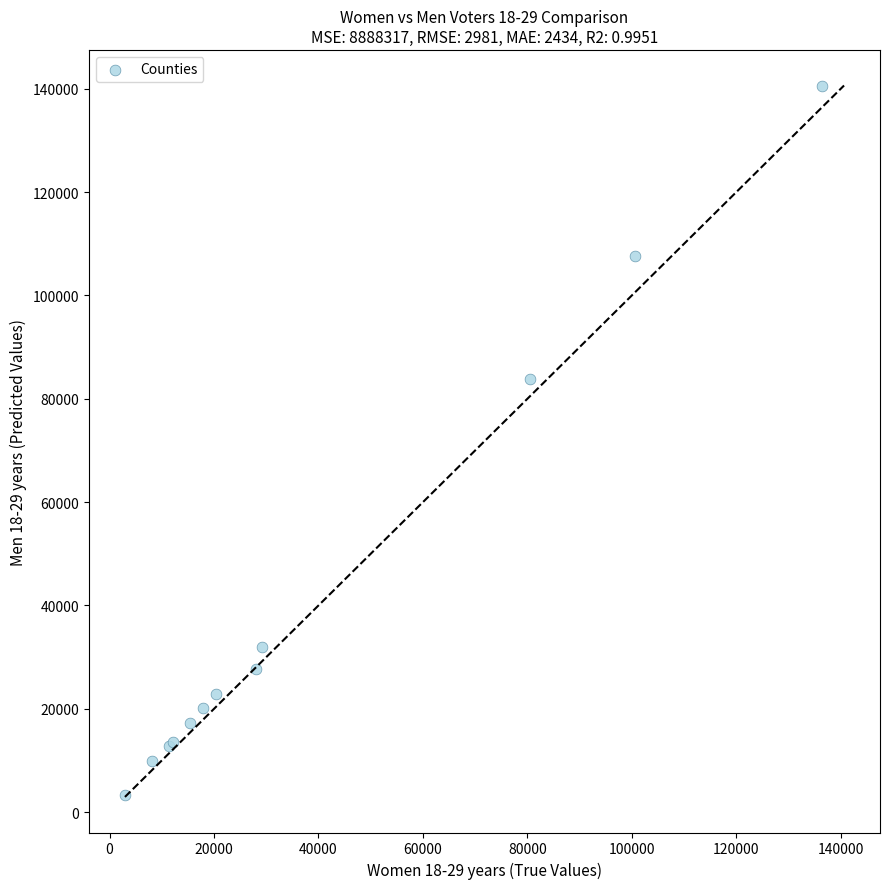

What Y value in the scatter plot is closest to 71980?

83901.6